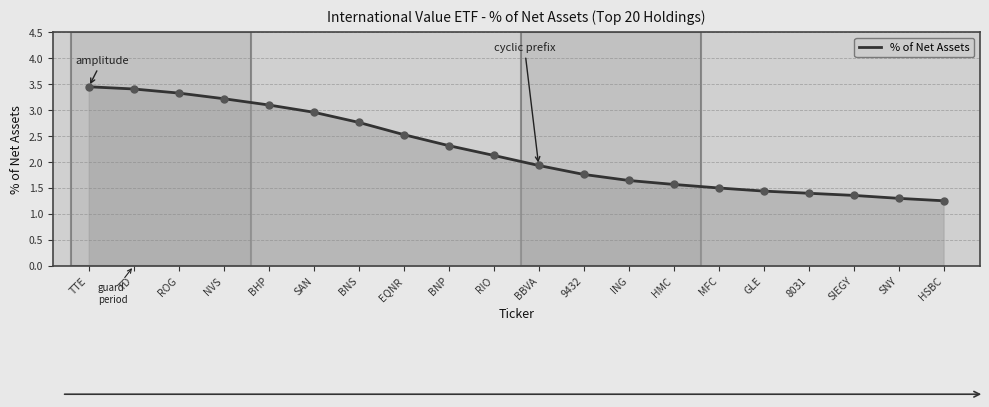

What is the change in value from NVS to BNP?

-0.9